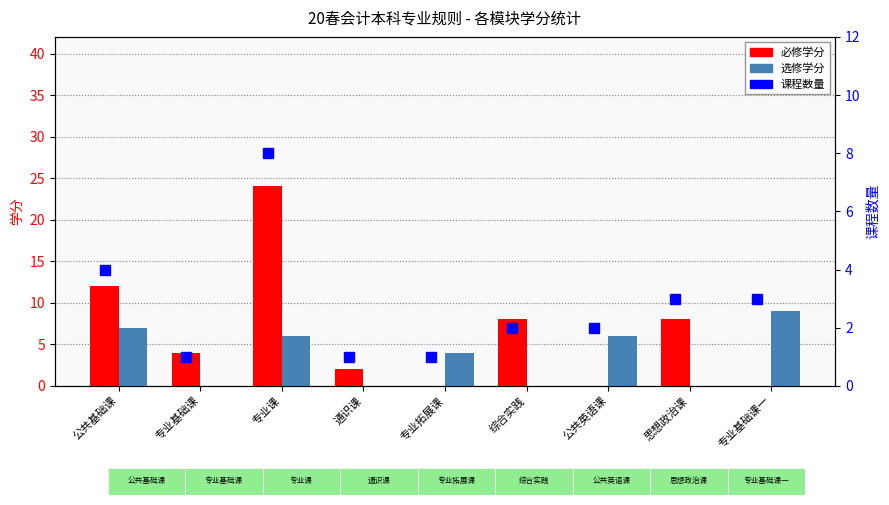

Which series has the largest range (max minus min)?

必修学分